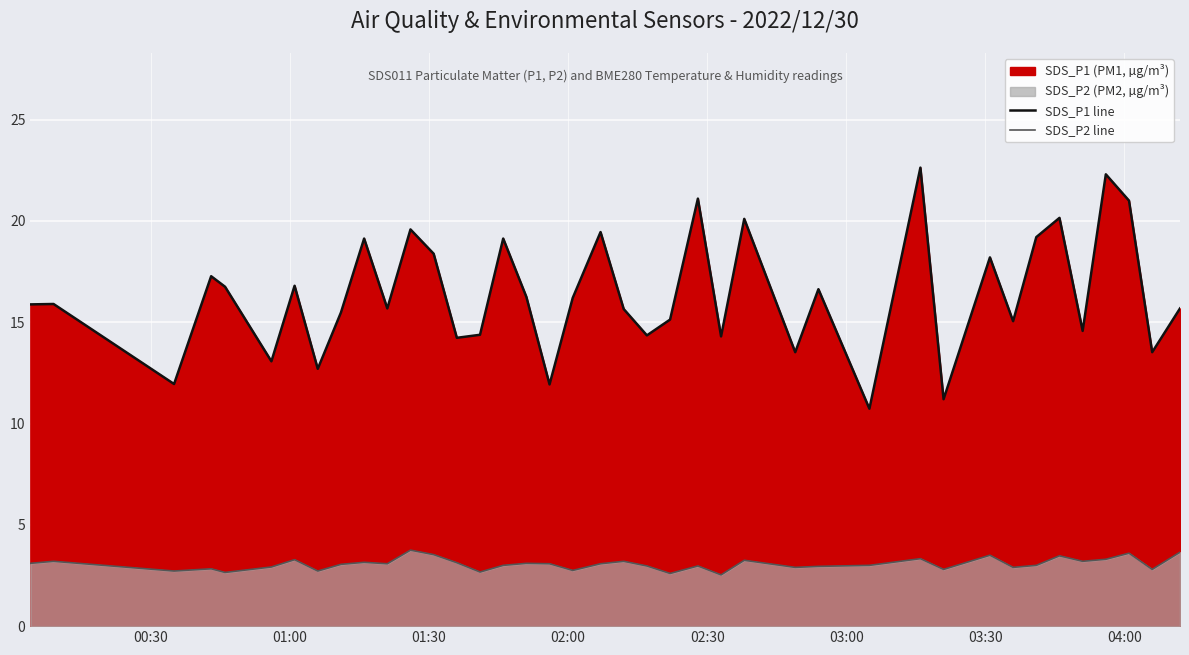

What is the value of the SDS_P1 line point at the 12th from the left?

19.6